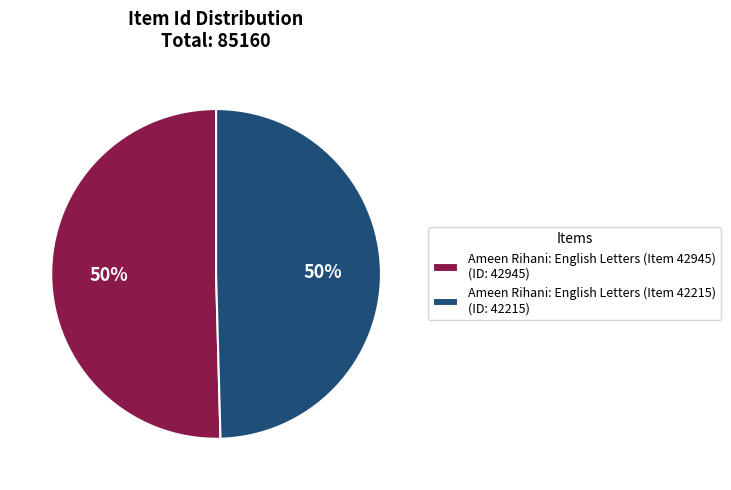

How many segments does this pie chart have?

2